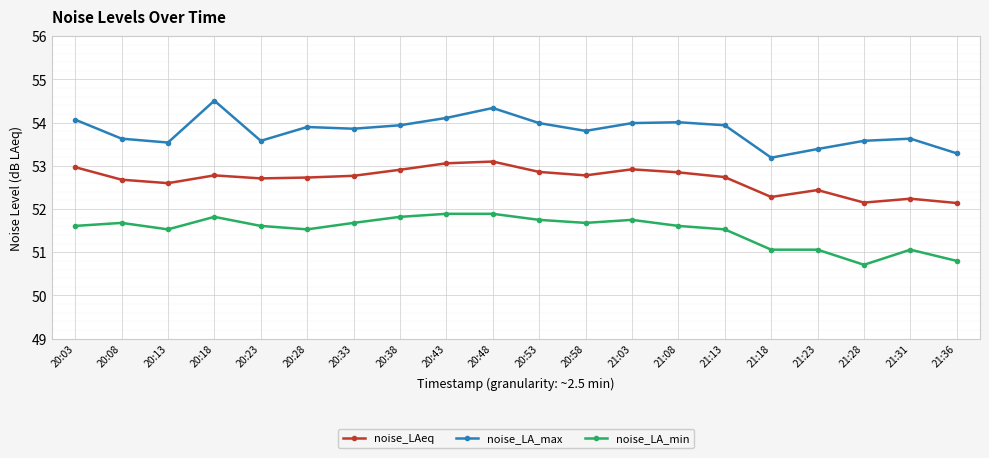

True or false: noise_LAeq and noise_LA_min intersect in this chart.

False